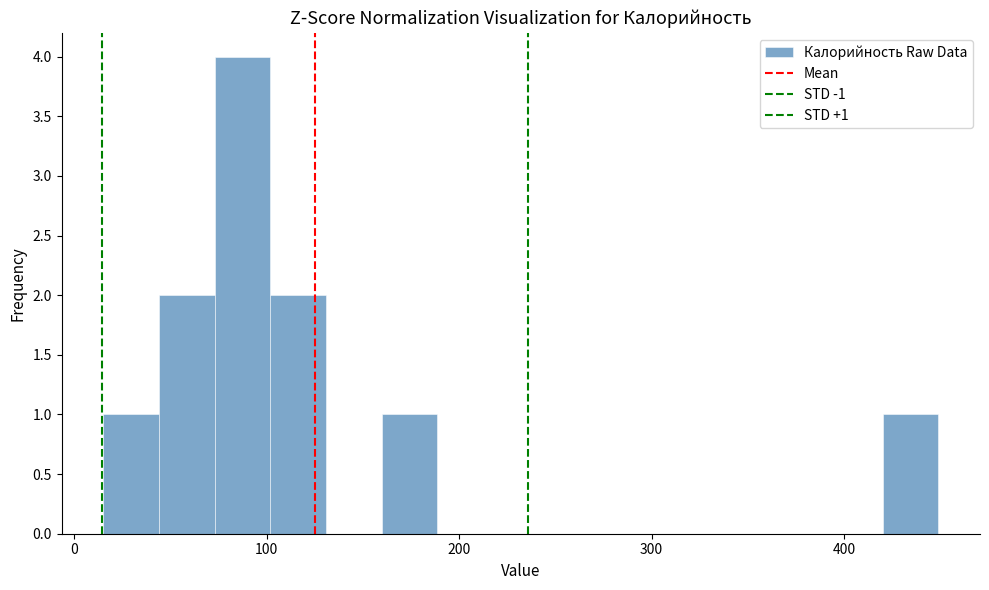

Around what value on the x-axis is the tallest bar? Give the approximate position of its centre, as read against the axis.

90